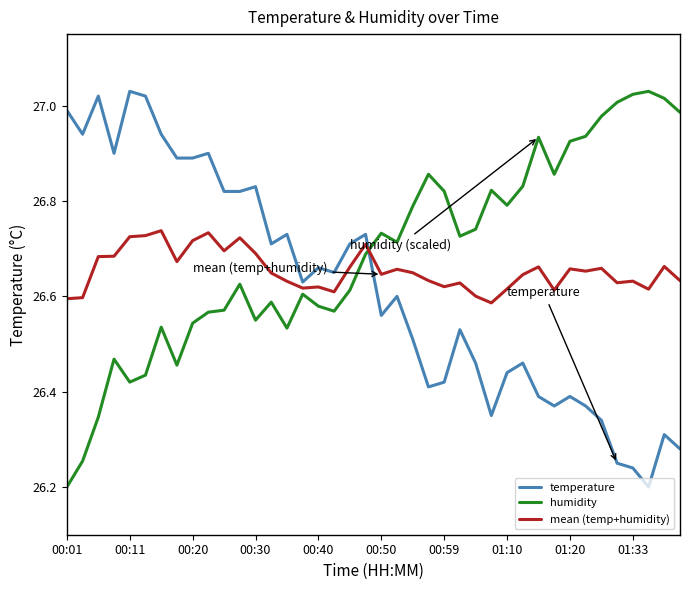

Rank the series by their average value, from lowest to highest.

temperature, mean (temp+humidity), humidity